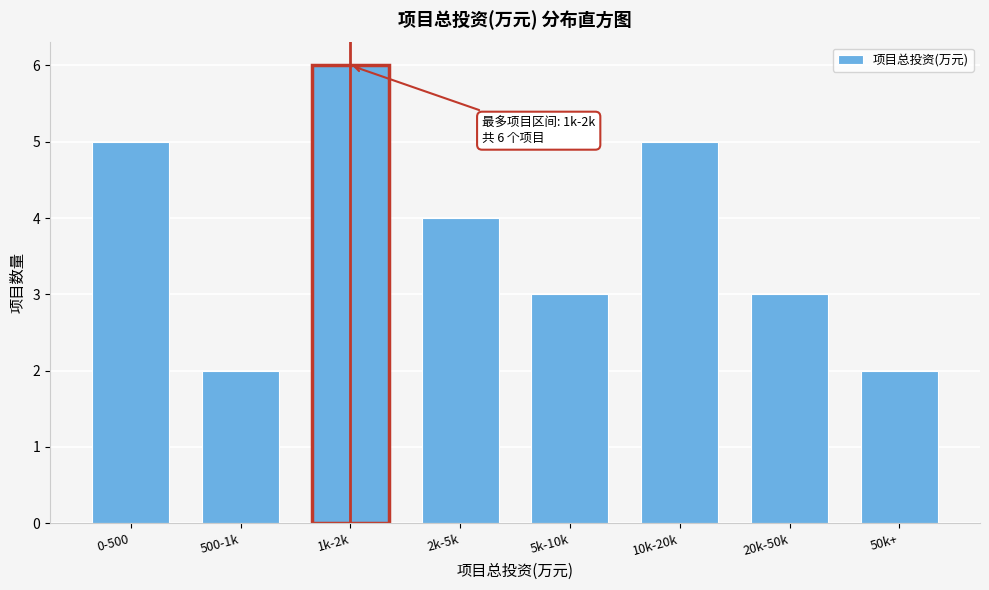

Reading left to right, transcribe all the data shown in this chart.

5	2	6	4	3	5	3	2